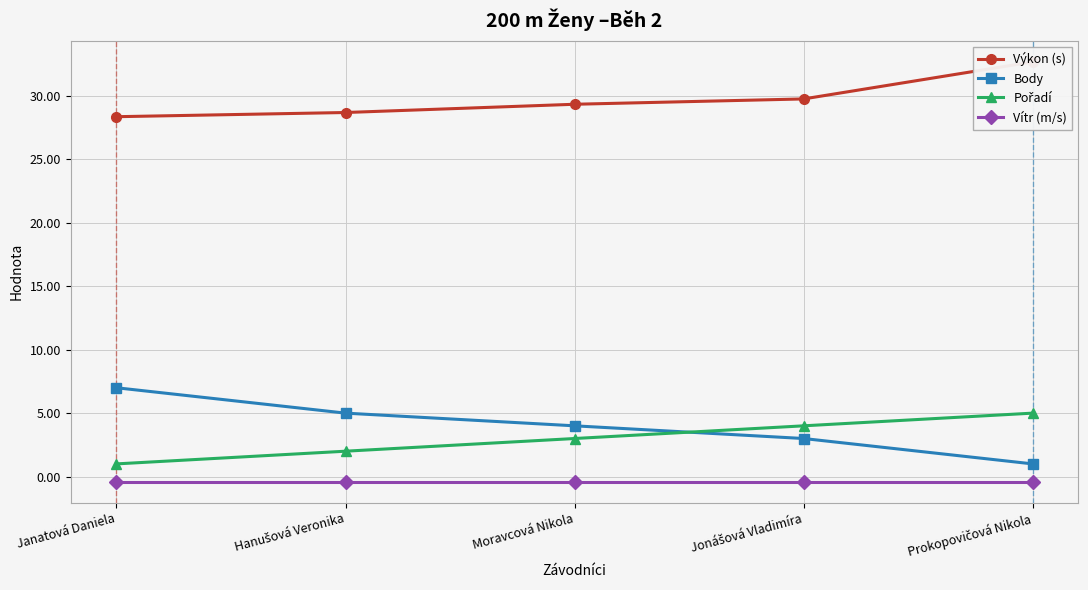

What is the greatest value displayed?

32.7